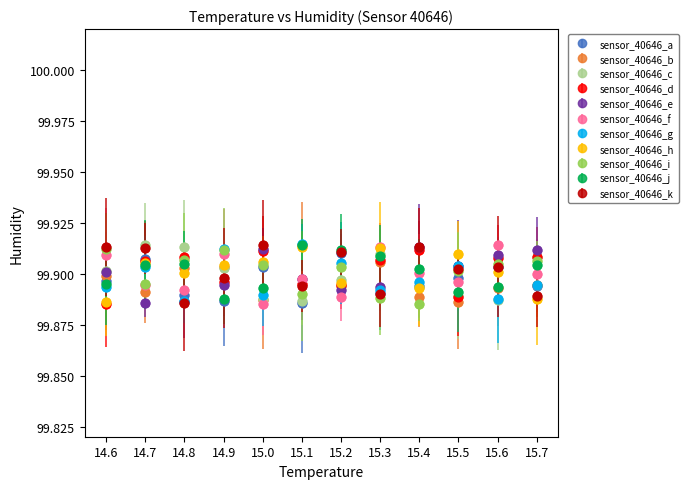

Where is the first local maximum for sensor_40646_a?

14.7